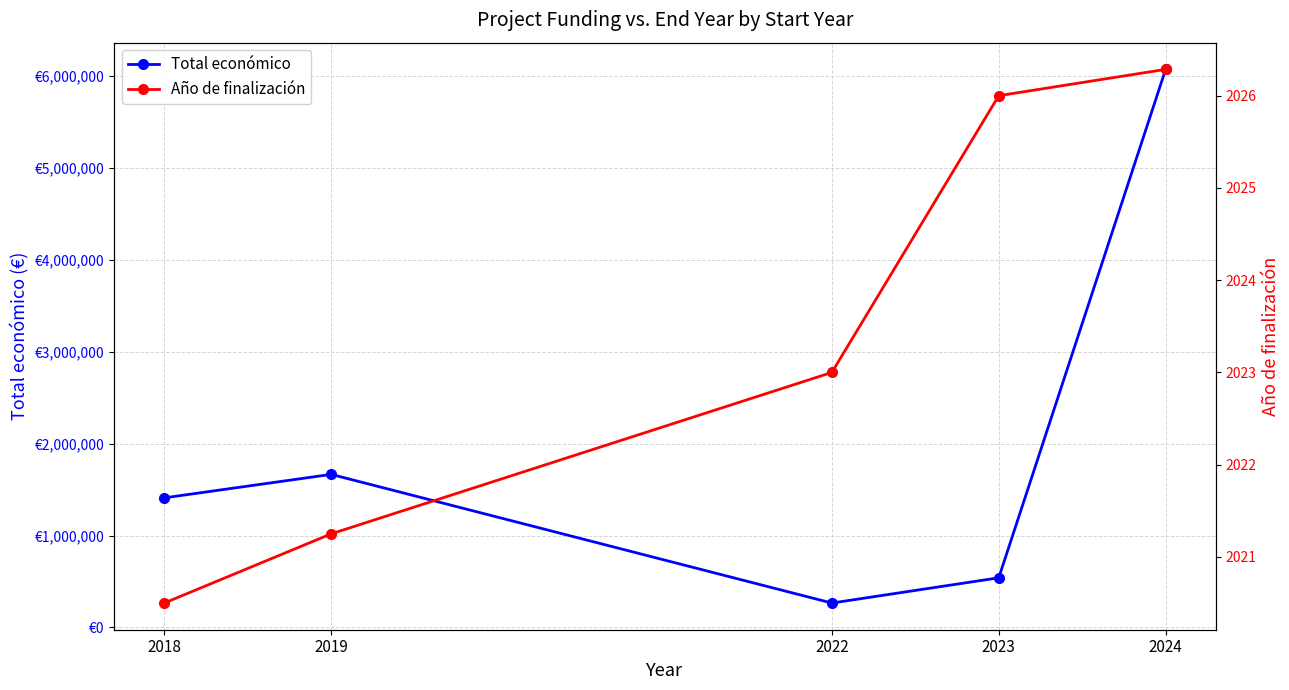

At which category is the sum across all series the highest?

2024